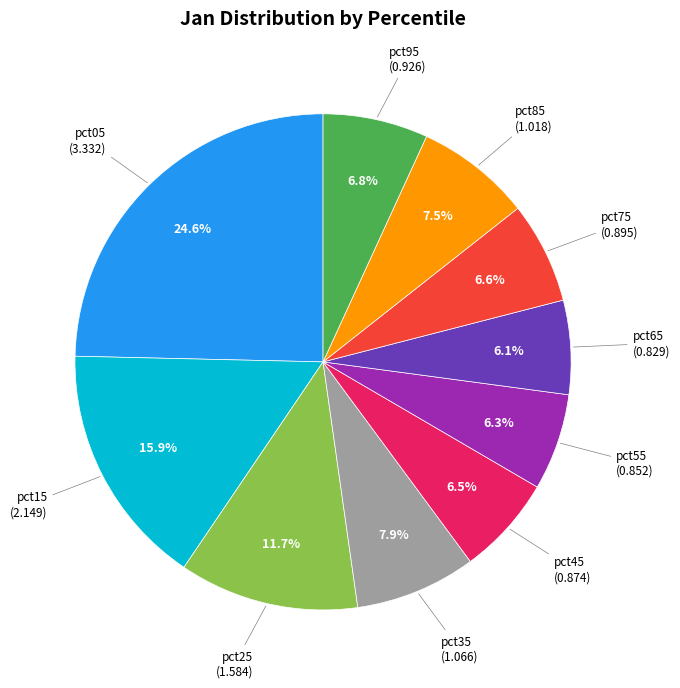

The pct15 slice represents 16% of the pie. True or false?

True